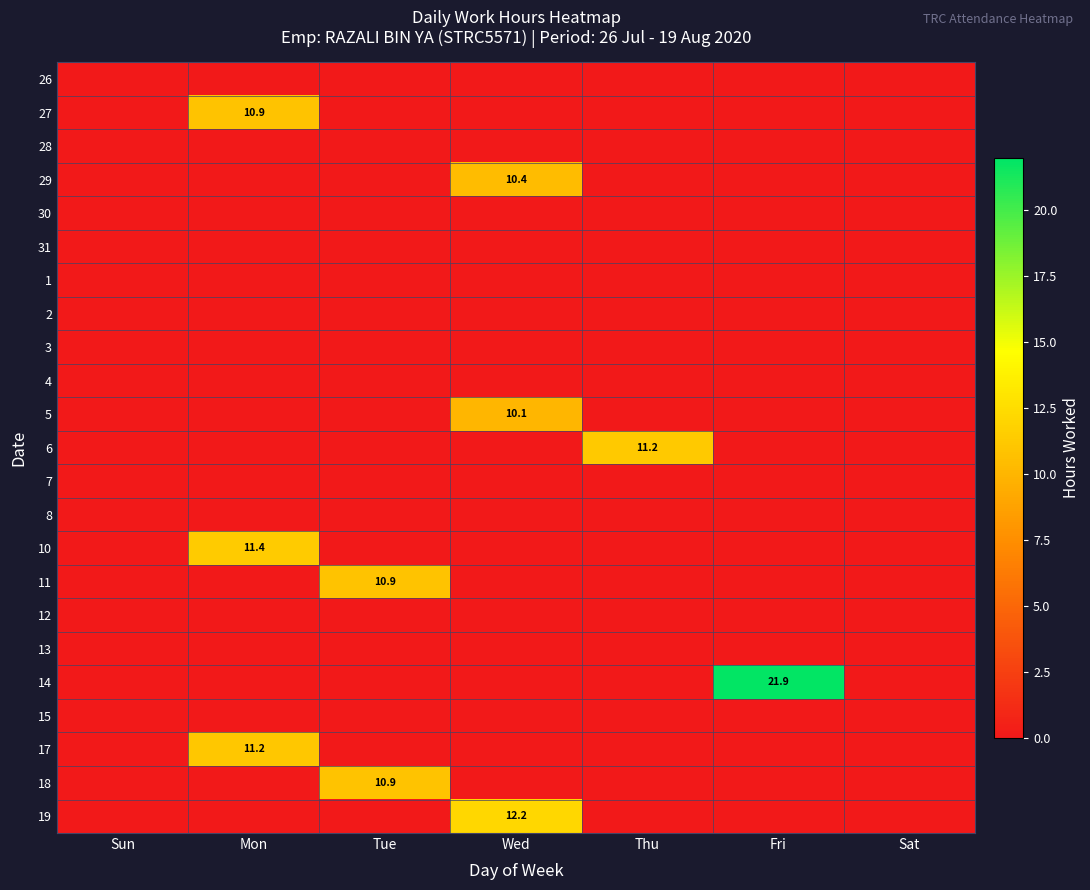

The value of 5 at Tue is 0.0. True or false?

True